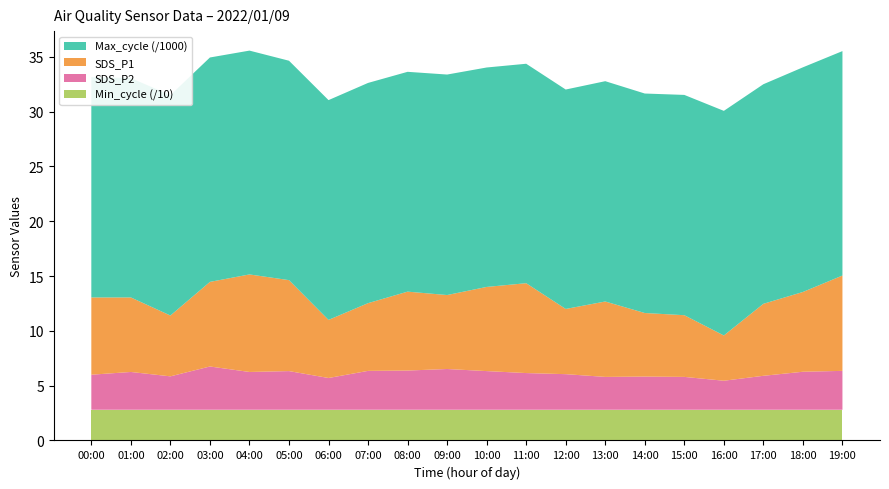

What is the total value across all series at 01:00?

33.1